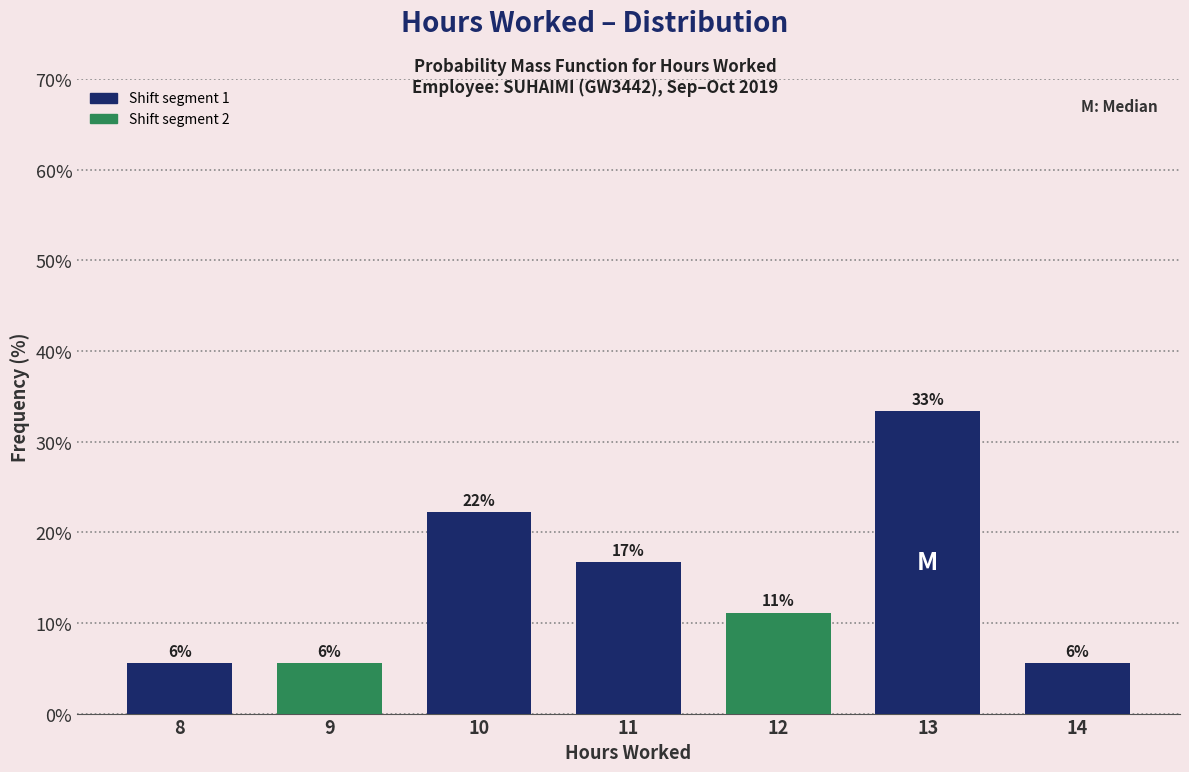

How many bars are there in total?

7